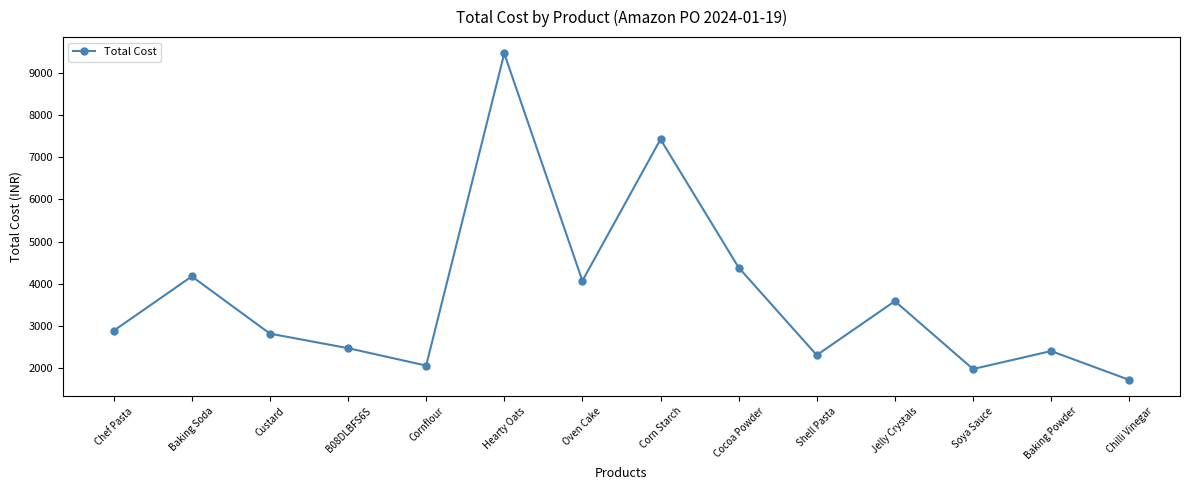

Reading right to left, what are all the values shown in this chart?

Chilli Vinegar=1722.7	Baking Powder=2406.0	Soya Sauce=1980.0	Jelly Crystals=3589.0	Shell Pasta=2309.8	Cocoa Powder=4385.3	Corn Starch=7424.4	Oven Cake=4070.1	Hearty Oats=9460.2	Cornflour=2062.0	B08DLBFS6S=2474.9	Custard=2819.0	Baking Soda=4176.0	Chef Pasta=2887.4